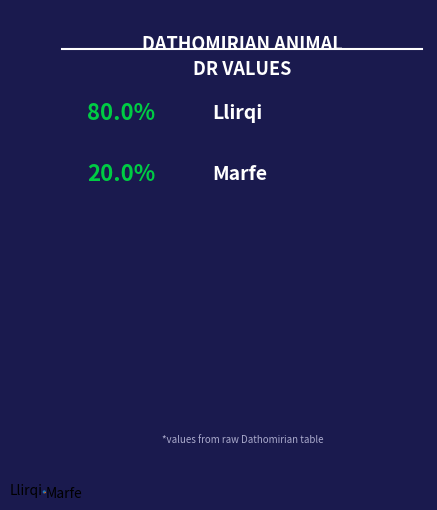

Does Marfe account for over 50% of the chart?

No